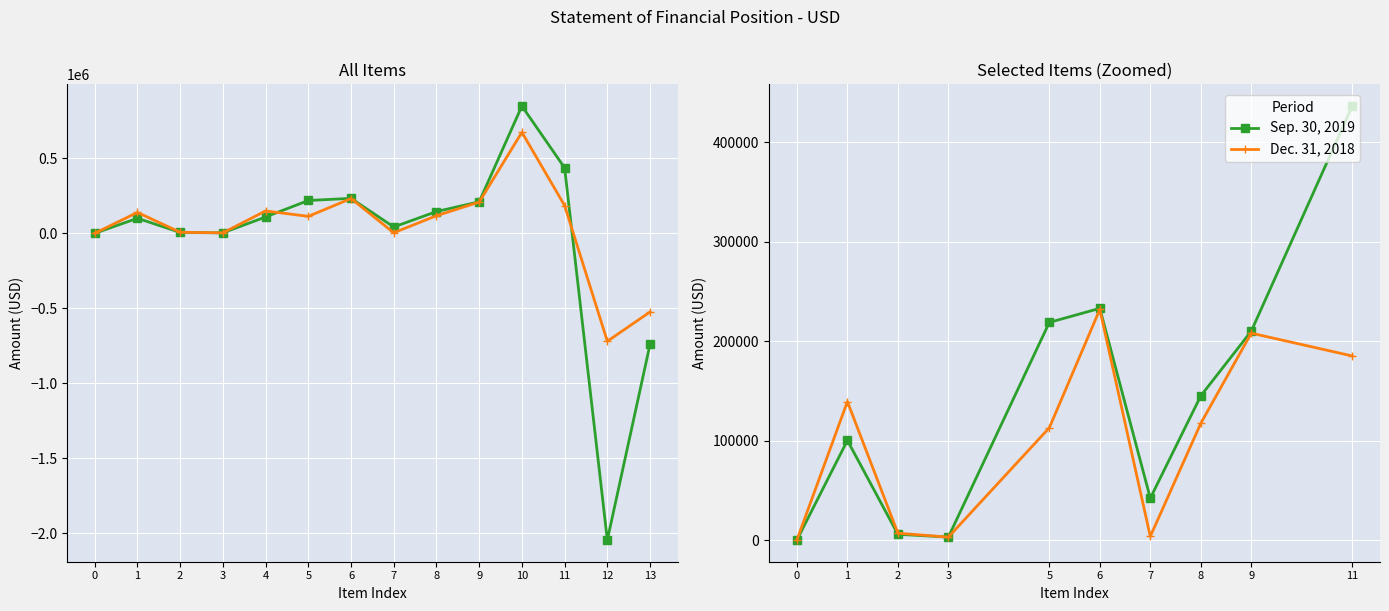

True or false: Sep. 30, 2019 has more than 0 points higher than both neighbors.

True